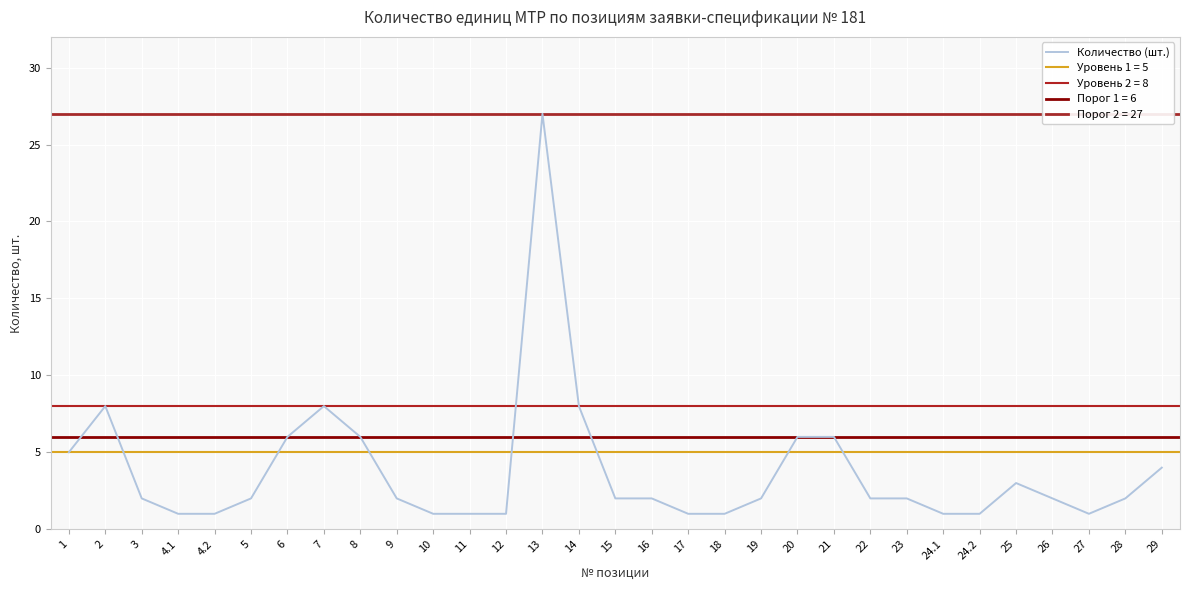

What is the smallest value displayed?

1